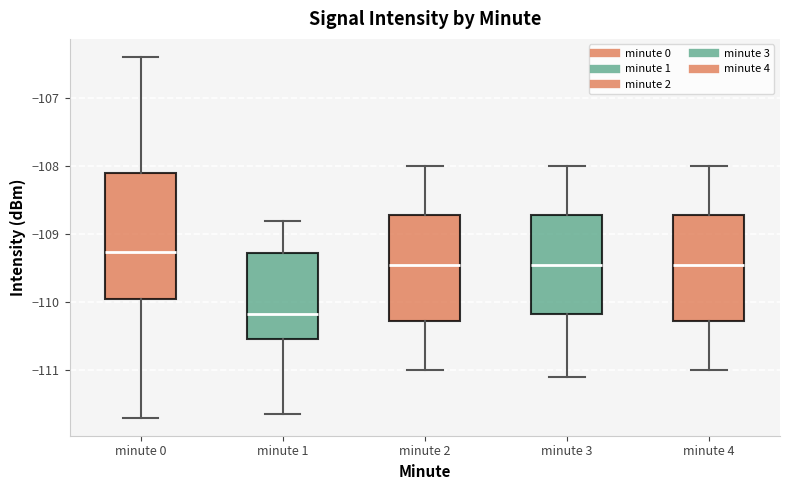

Comparing the boxes themselves (not the whiskers), which one is the tallest?

minute 0